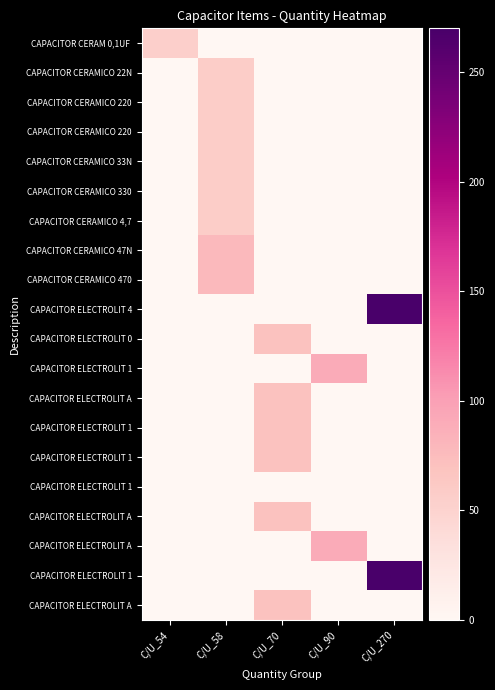

At which category is the sum across all series the highest?

C/U_270